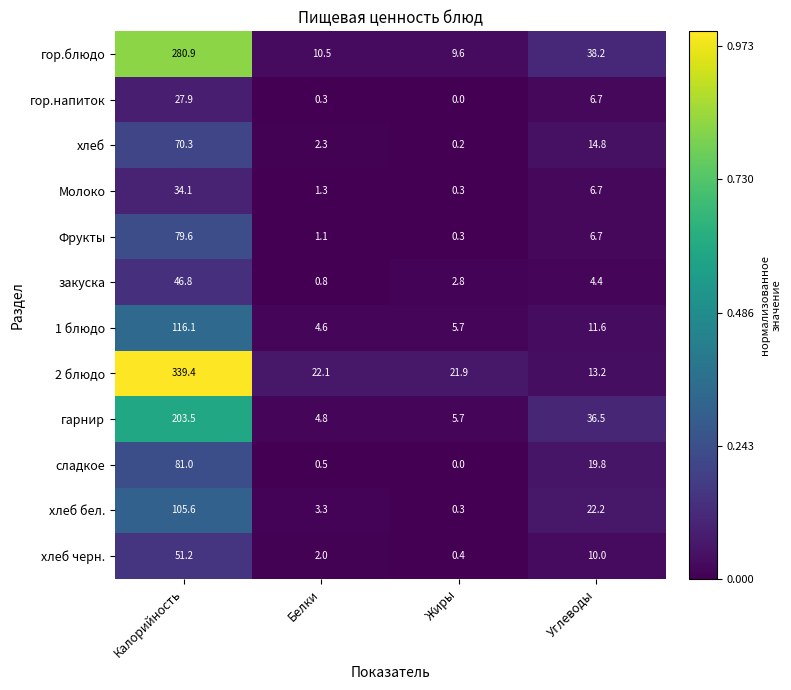

What is the difference between the хлеб черн. values at Углеводы and Жиры?

9.6